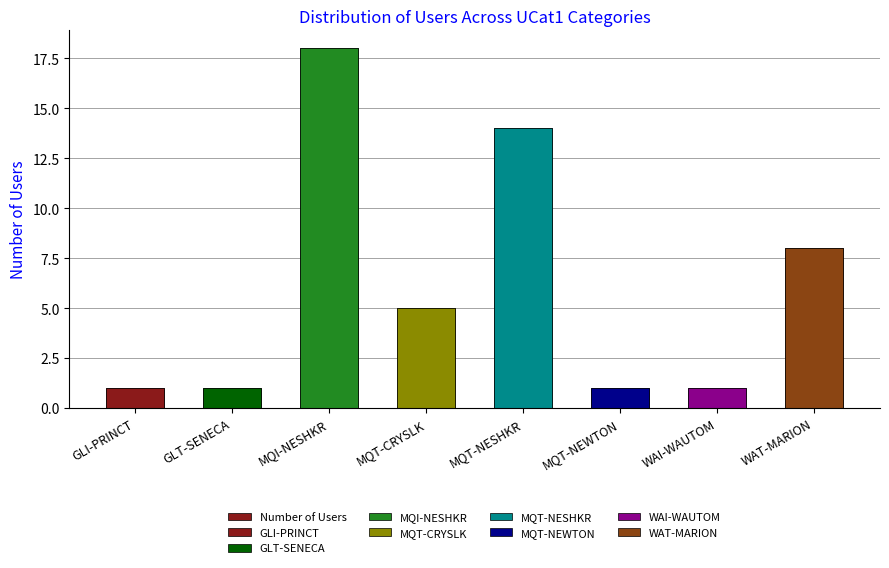

Reading right to left, list all the values displayed in this chart.

8	1	1	14	5	18	1	1